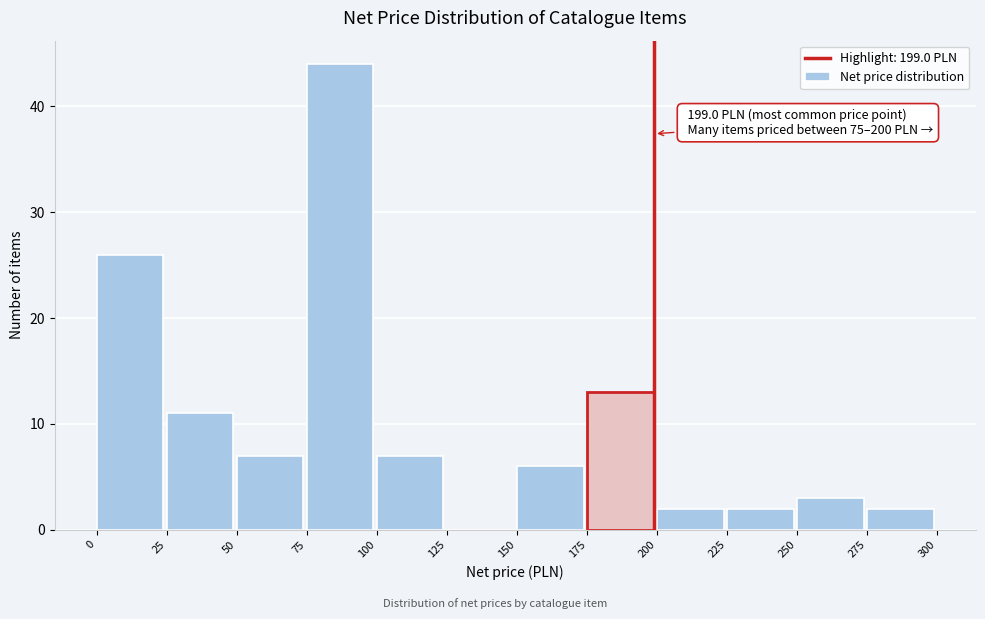

Which range on the x-axis has the tallest bar?

75 to 100